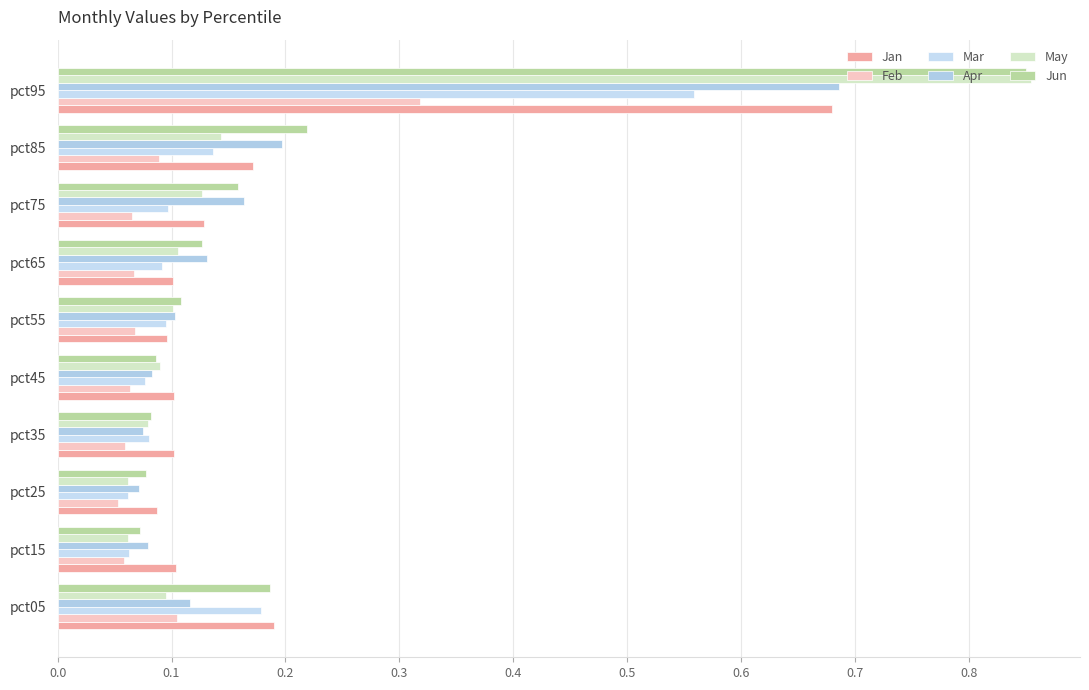

How many categories are shown in the chart?

10